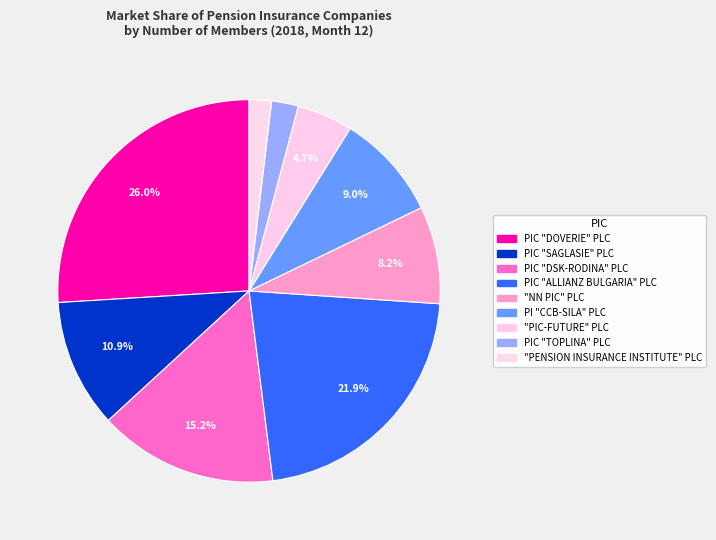

Count the number of slices in the pie.

9